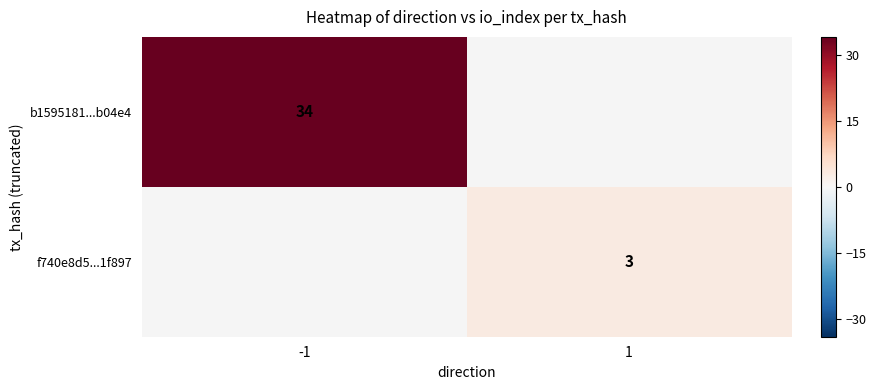

True or false: b1595181...b04e4 has a value of 18 at -1.

False